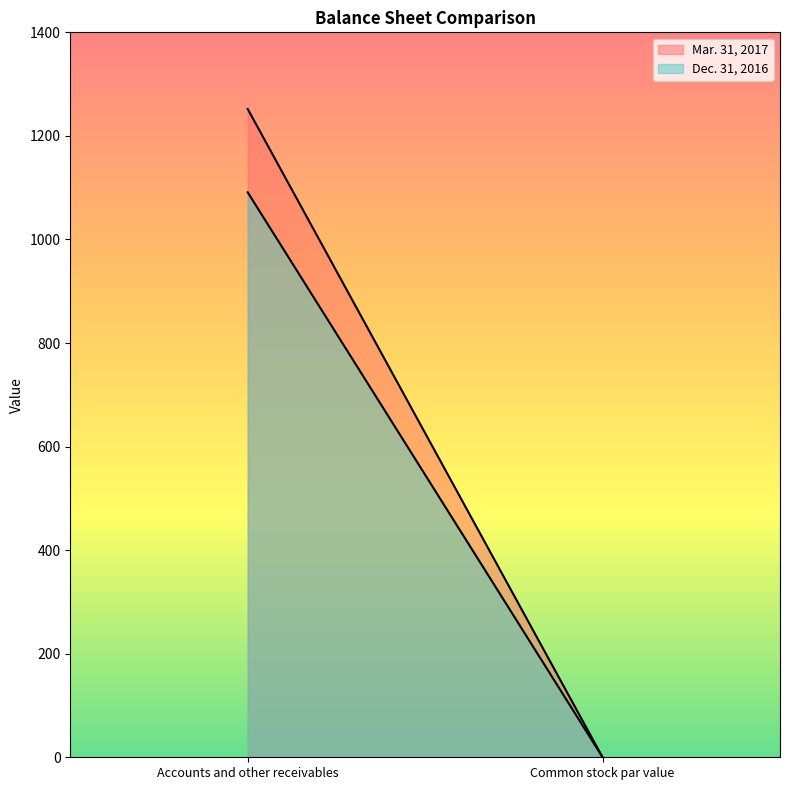

What is the difference between the highest and lowest values at Accounts and other receivables?

161.0